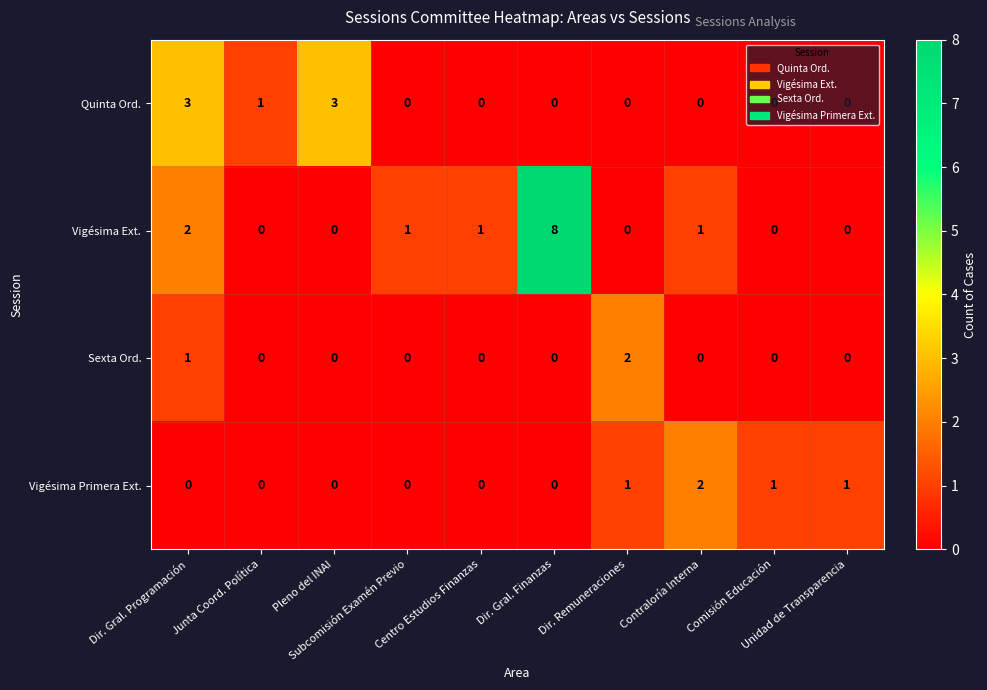

Rank the series by their average value, from lowest to highest.

Sexta Ord., Vigésima Primera Ext., Quinta Ord., Vigésima Ext.